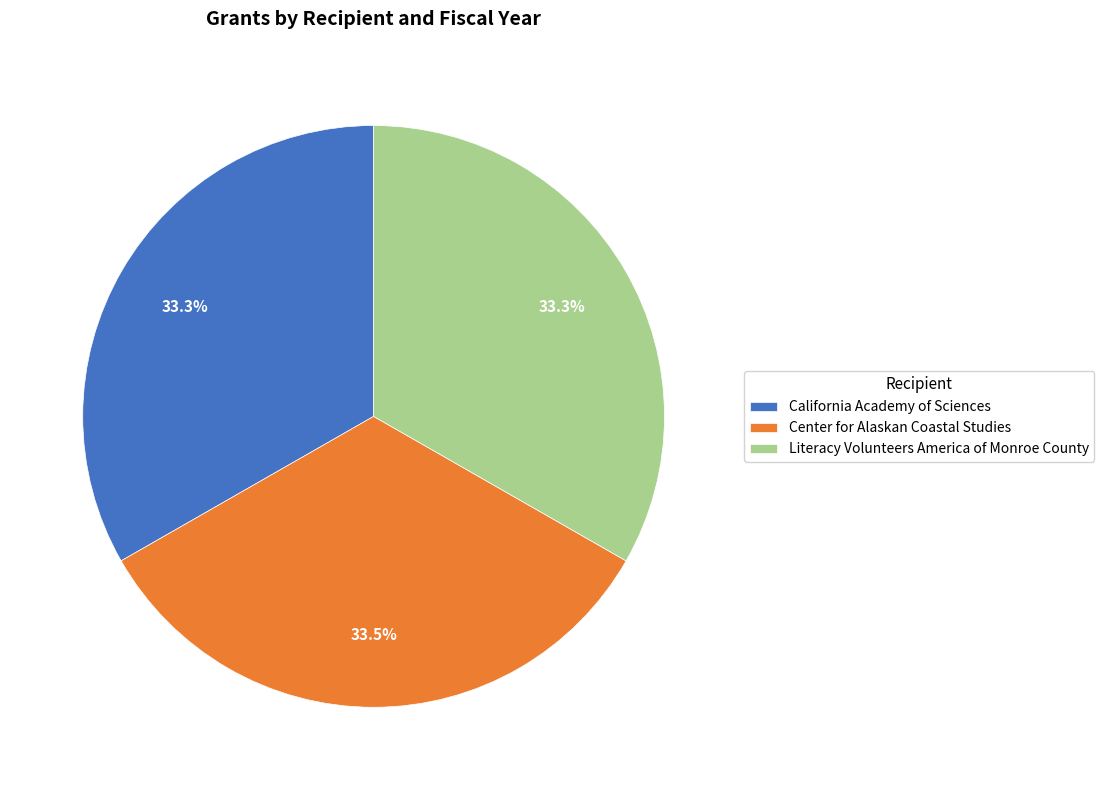

What percentage is NOT represented by California Academy of Sciences?

66.7%